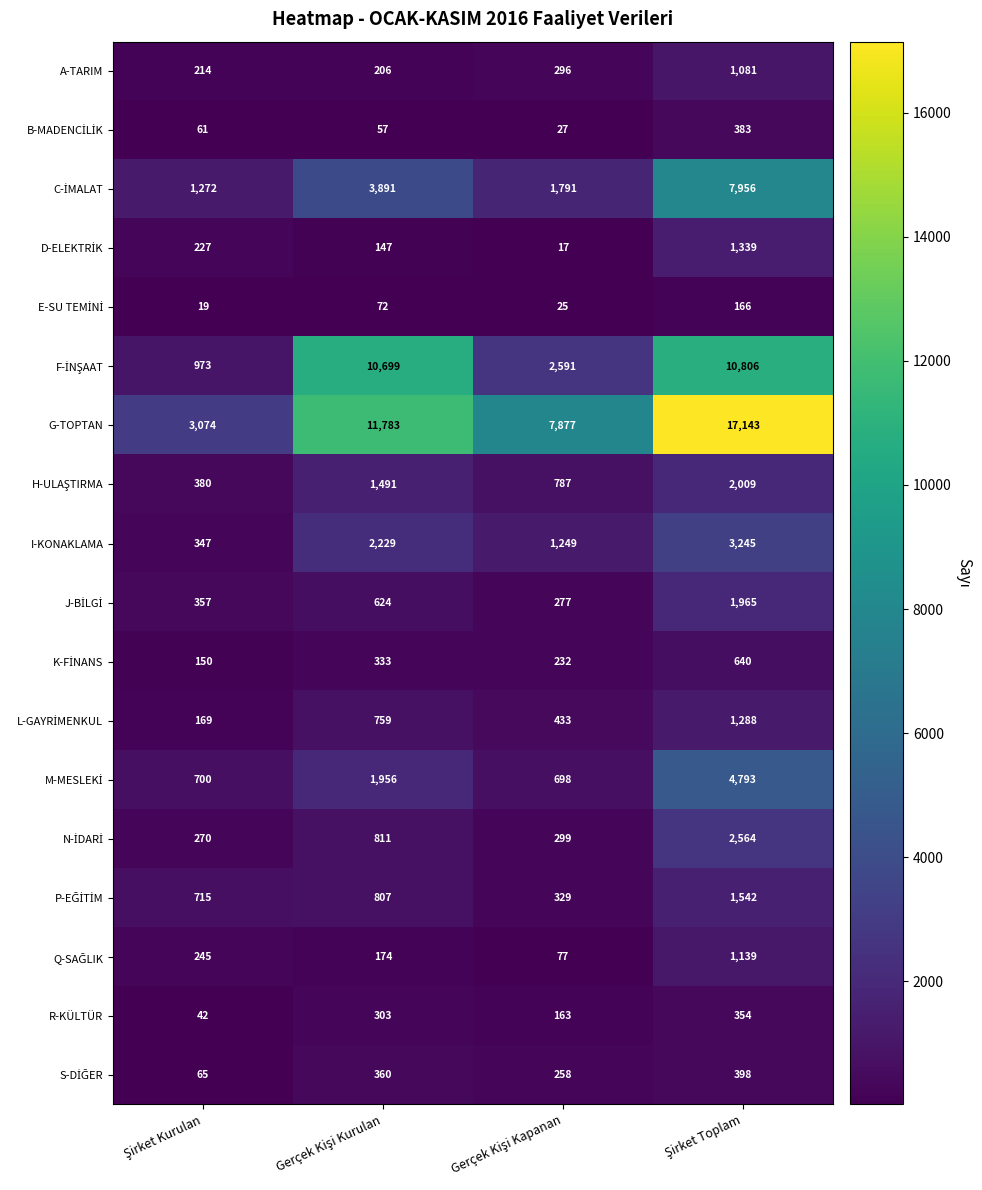

What is the highest value of the I-KONAKLAMA series?

3245